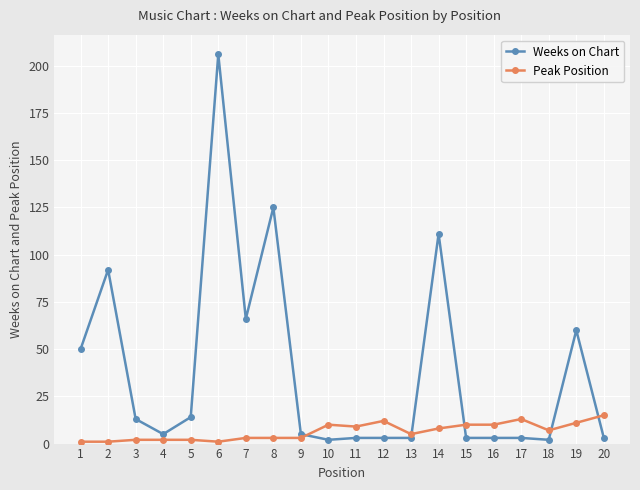

Which series has the largest range (max minus min)?

Weeks on Chart